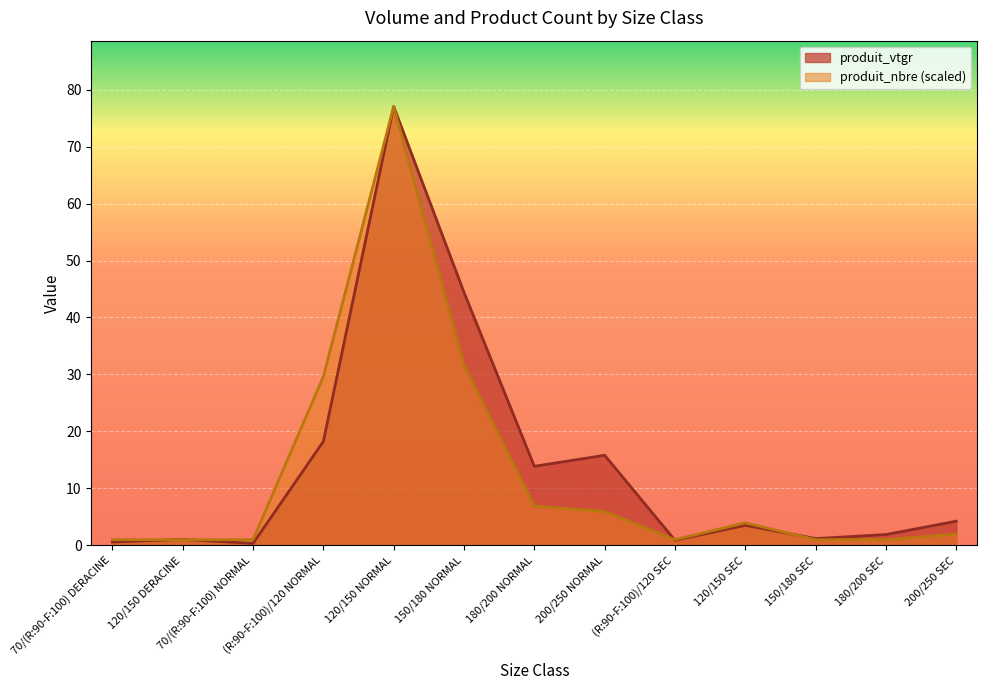

How many data points in produit_vtgr are above 3?

7